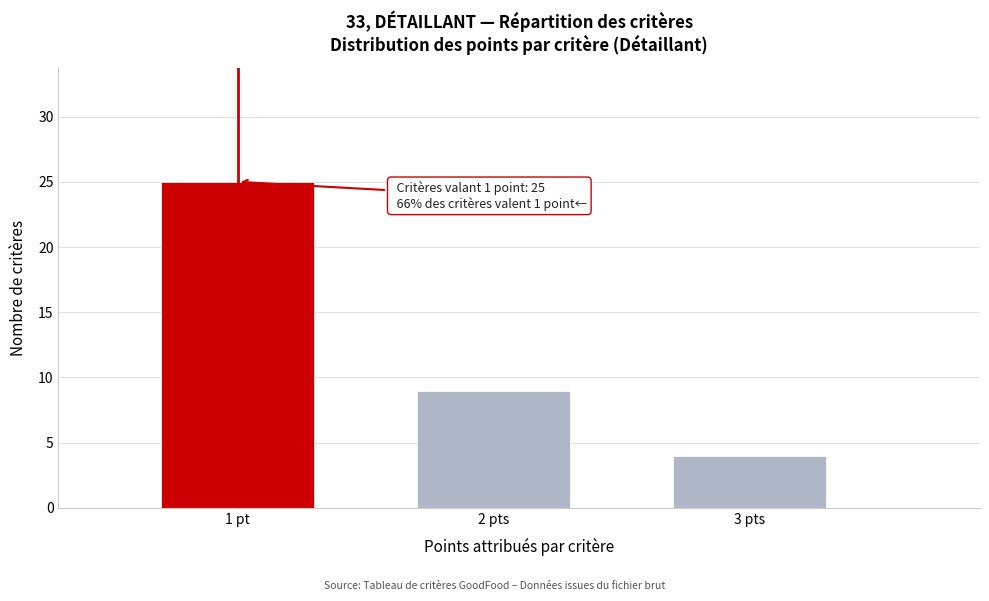

Reading left to right, what are all the values shown in this chart?

25	9	4